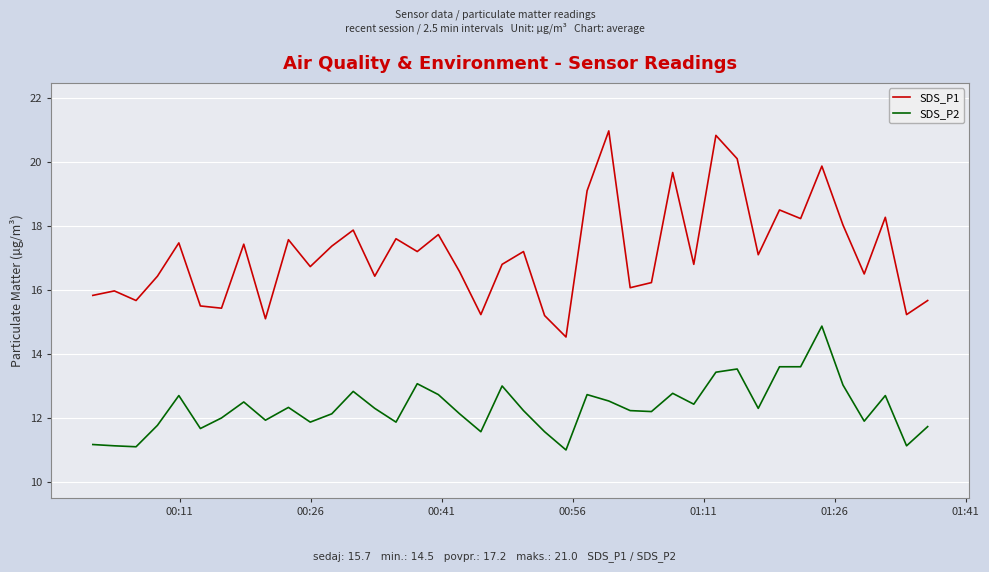

Which series has the largest range (max minus min)?

SDS_P1